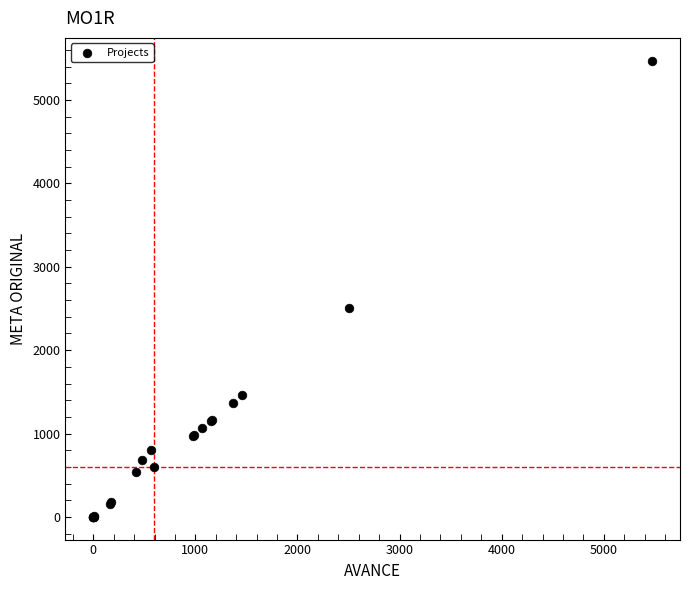

What Y value in the scatter plot is closest to 2737?

2500.0